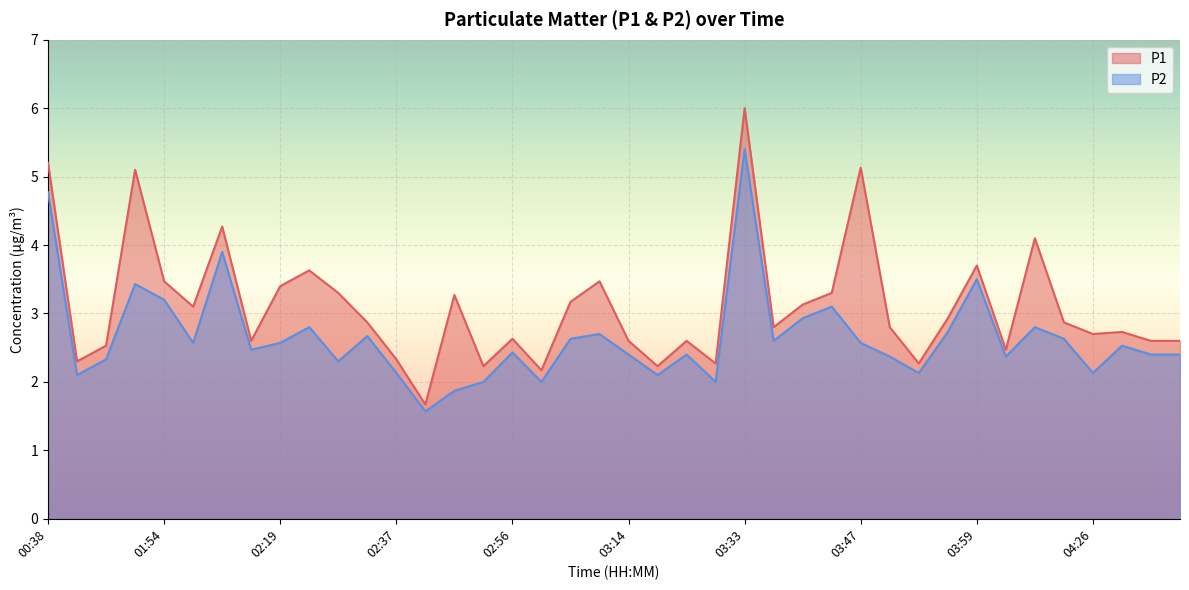

Between 01:36 and 03:57, which is larger?

03:57